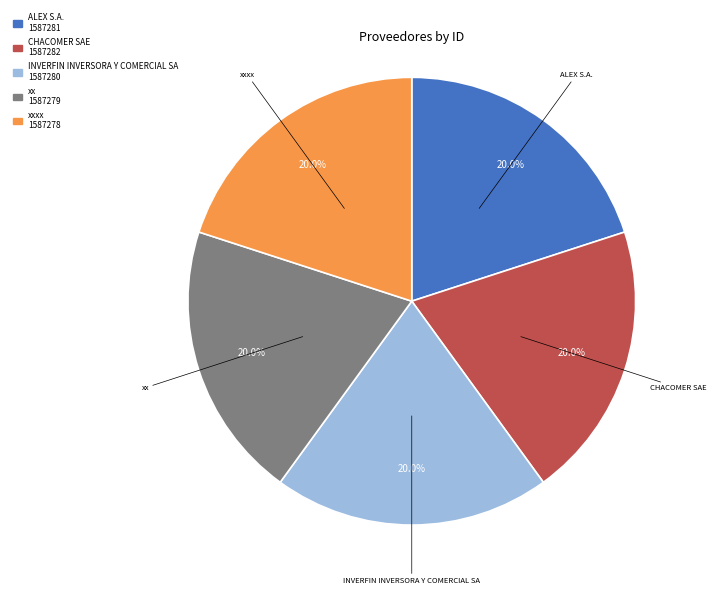

To the nearest percent, what percentage of the pie is xx?

20%